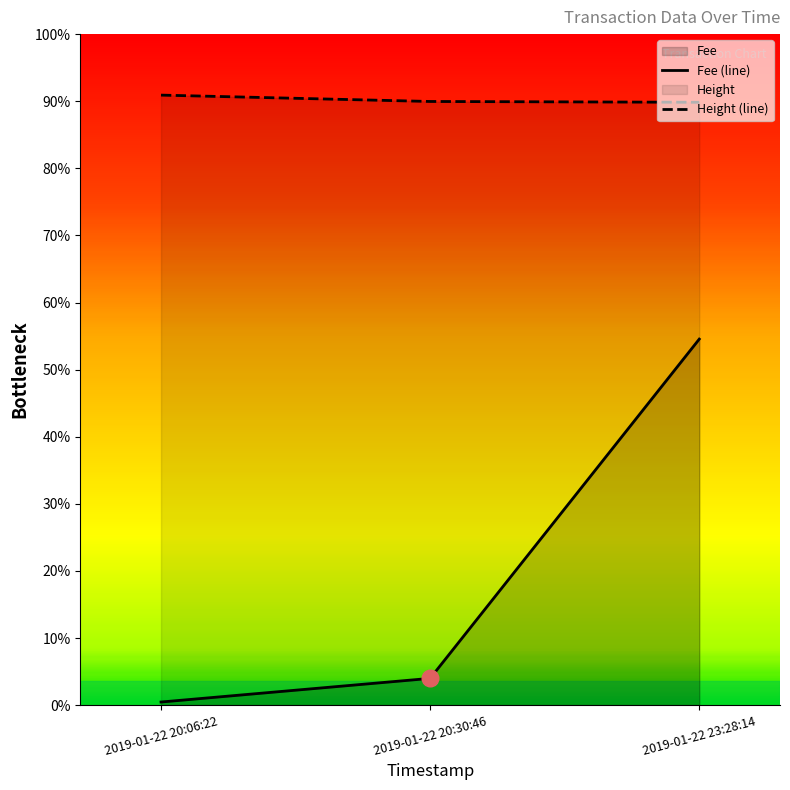

What is the value of the Height point at the 2nd from the left?

4459.0